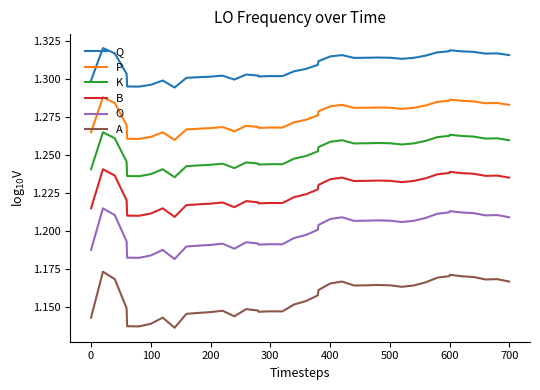

Does the chart have visible grid lines?

No